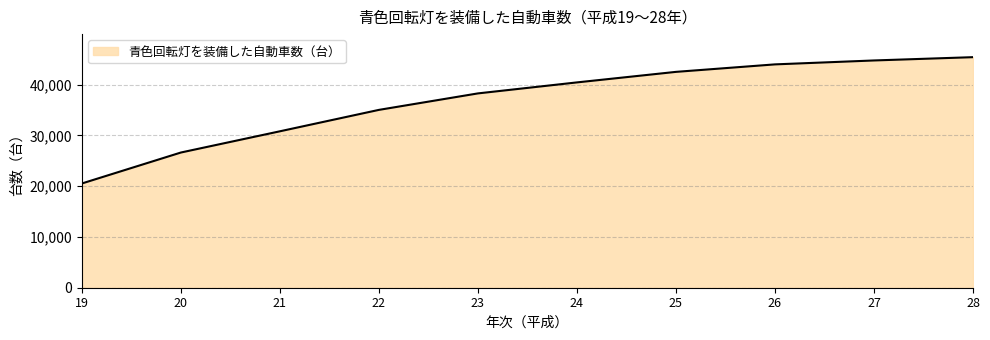

True or false: there are more than 1 points higher than both neighbors.

False